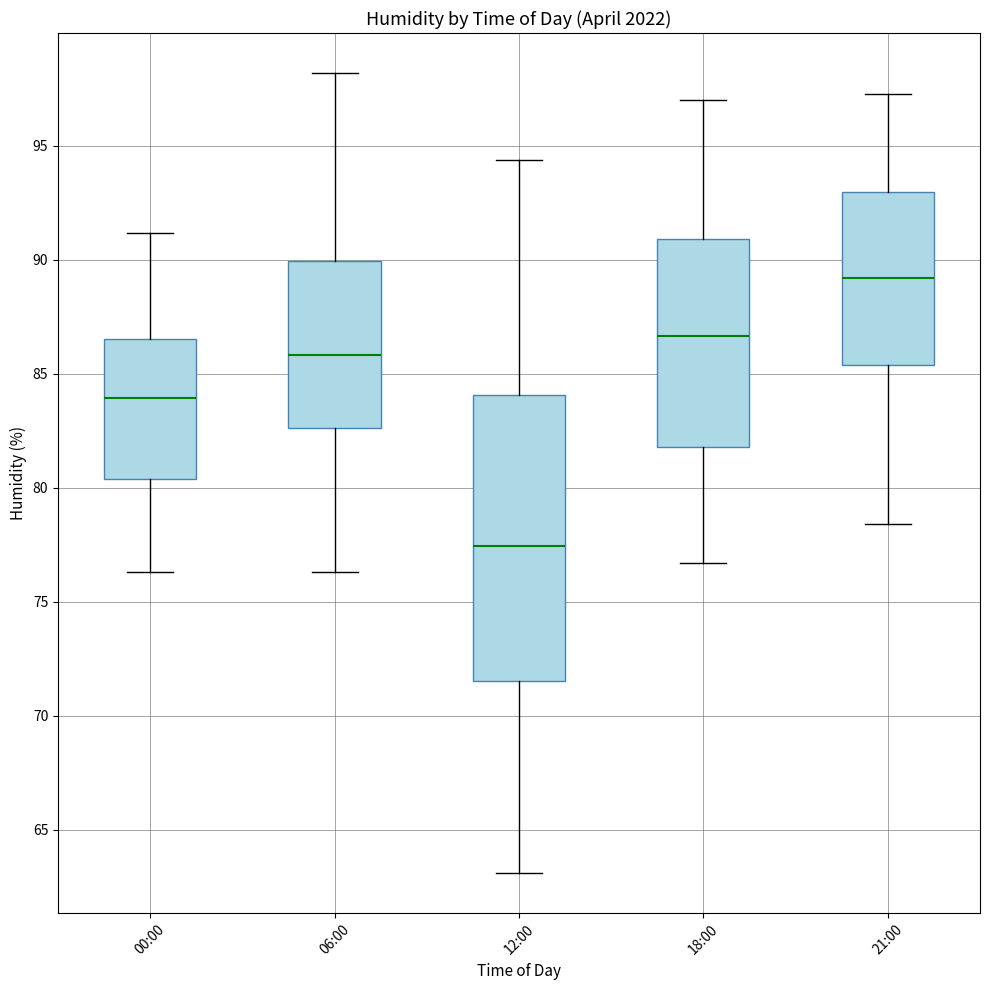

Which box's median line is the lowest?

12:00